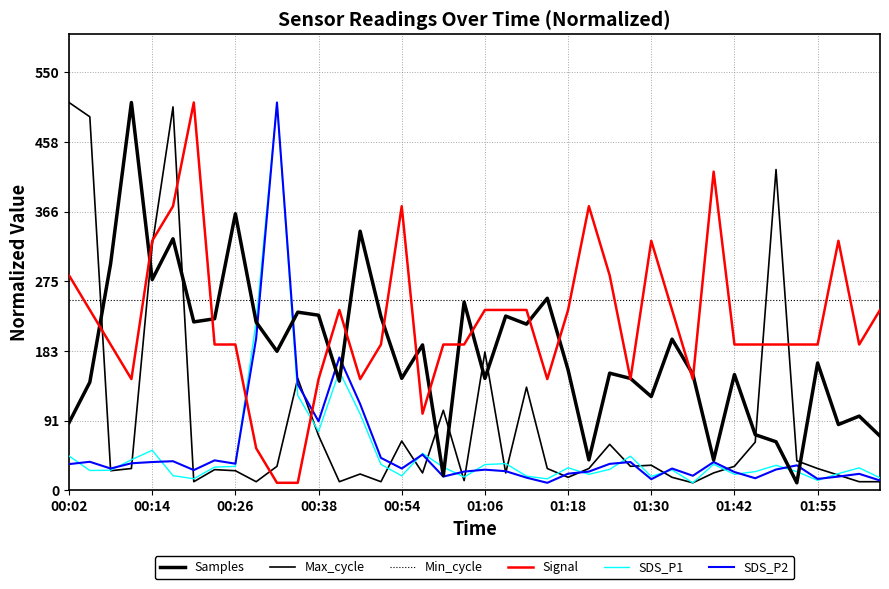

Is this an area chart (filled region under the line)?

No